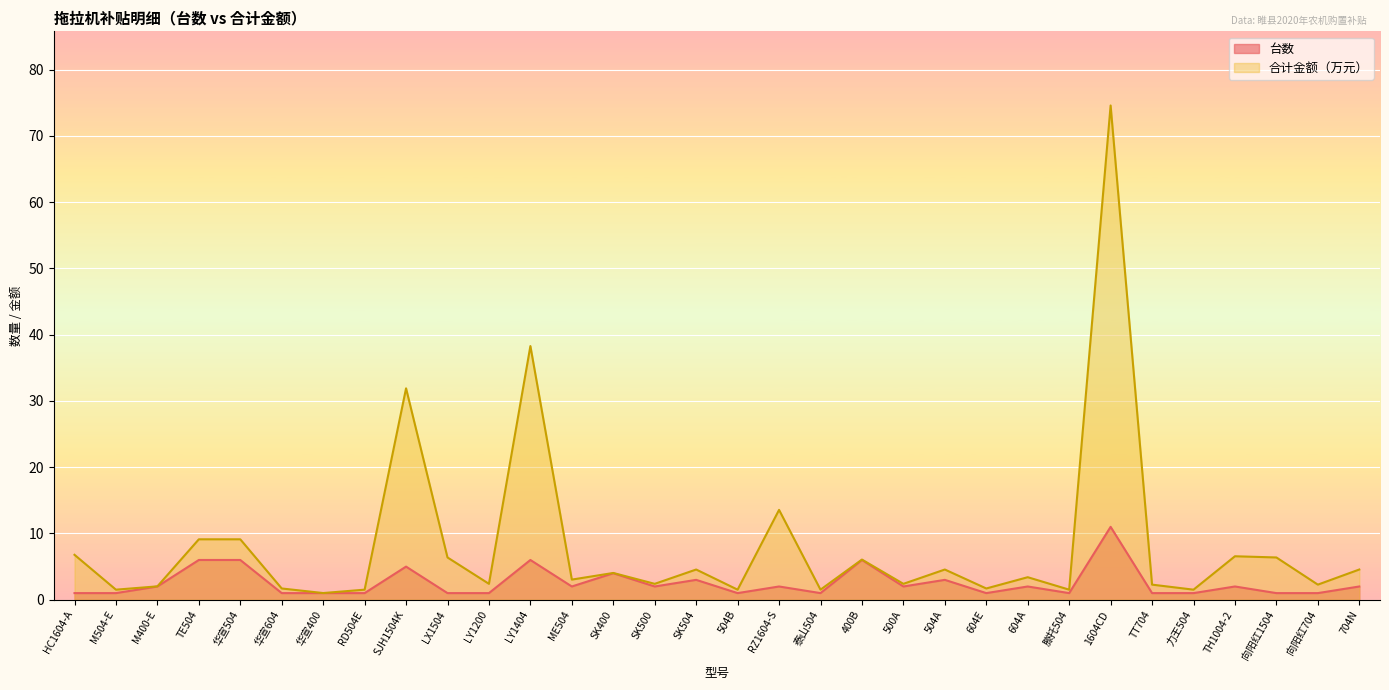

At how many categories does at least one series exceed 20?

3